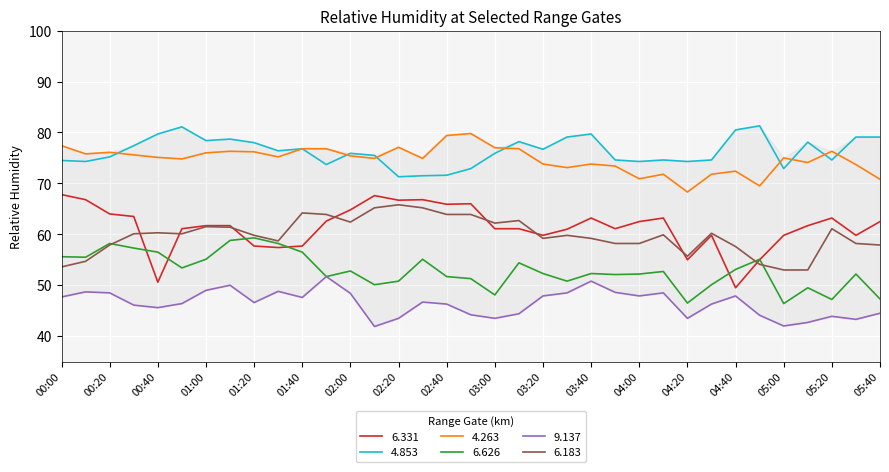

The 4.853 series shows 78.2 at 03:10. True or false?

True